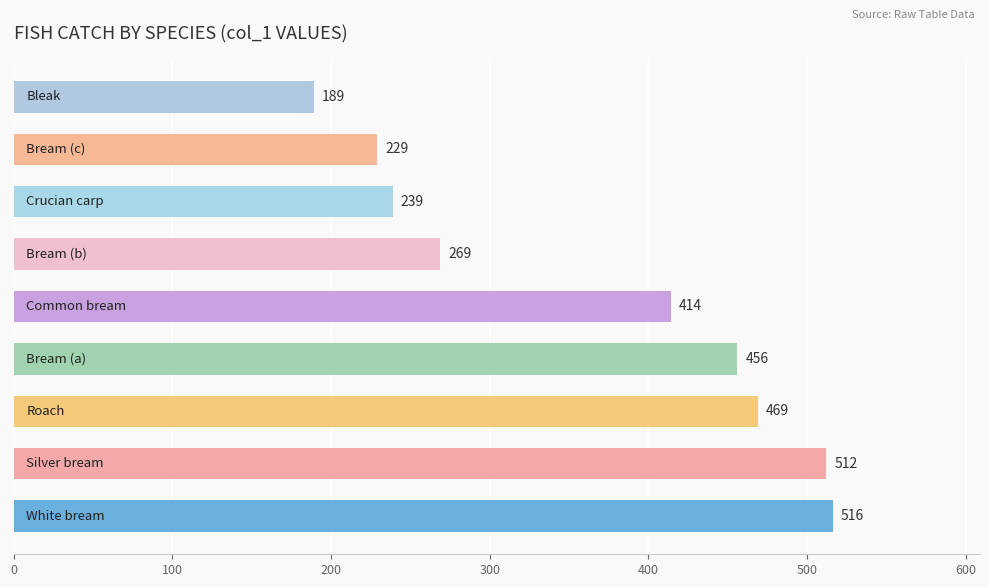

What is the maximum value shown in the chart?

516